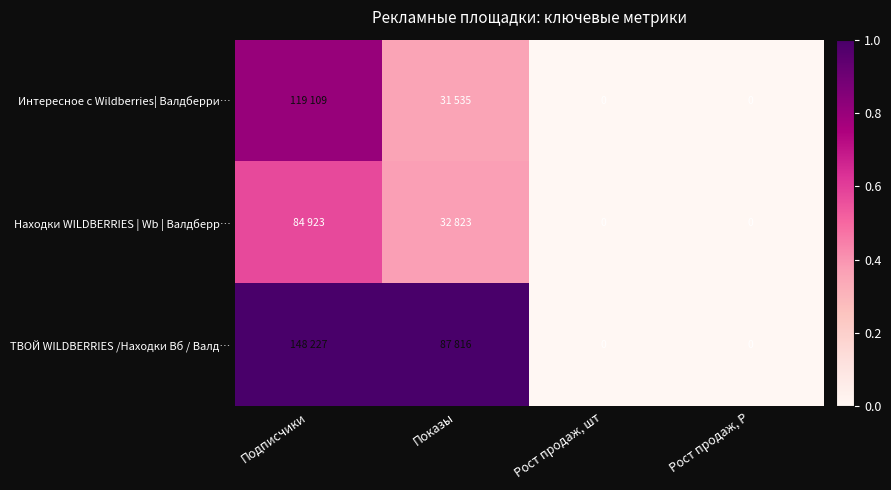

How many data points does each series have?

4